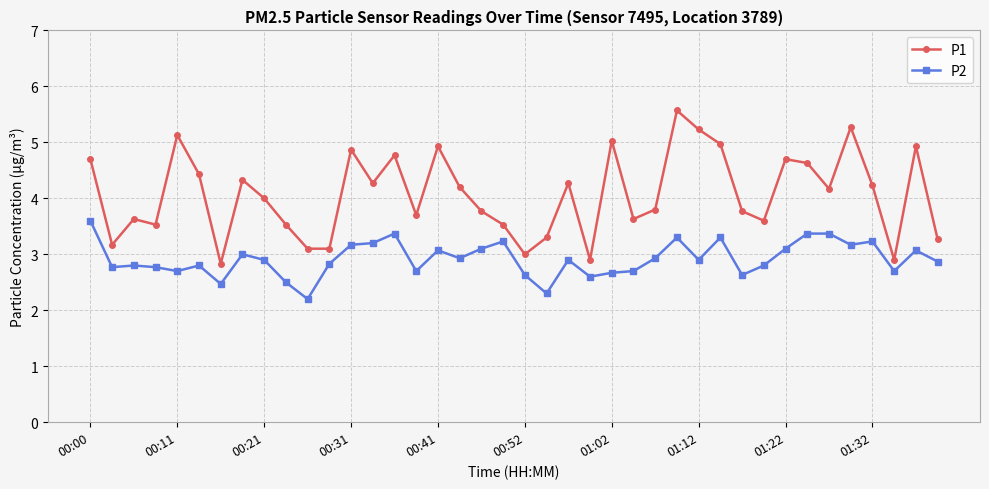

How many data points does each series have?

40